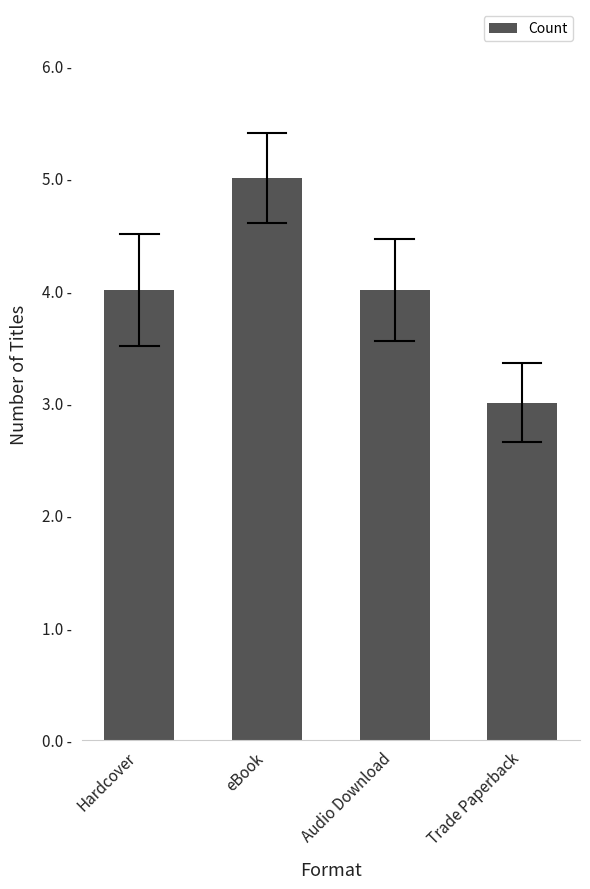

How many data points are above 4?

1